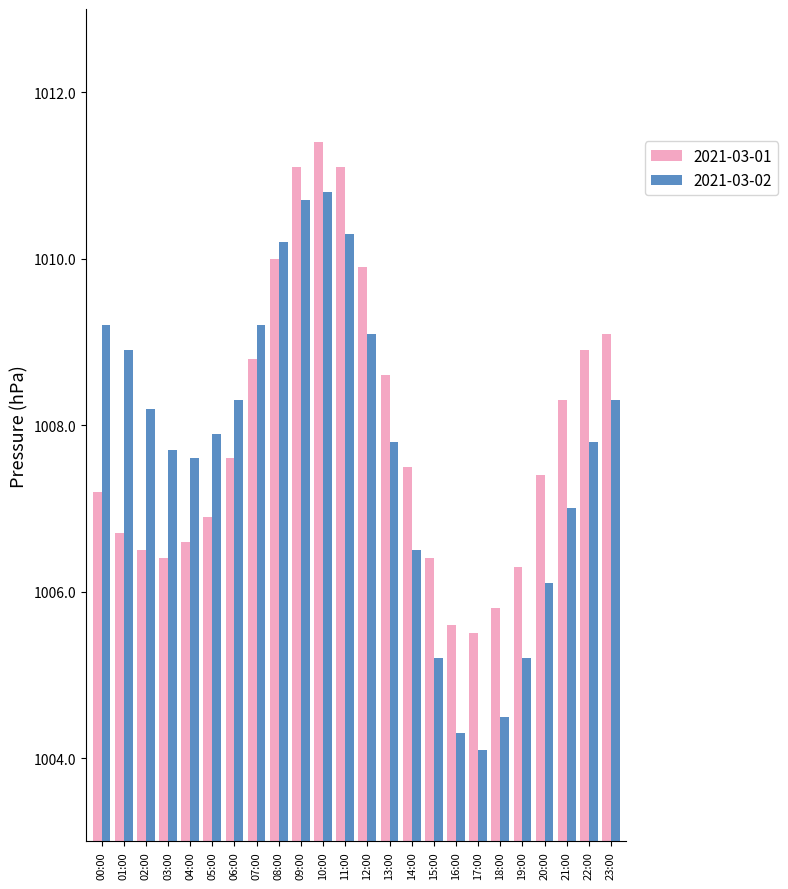

The 2021-03-02 series shows 1492.4 at 12:00. True or false?

False